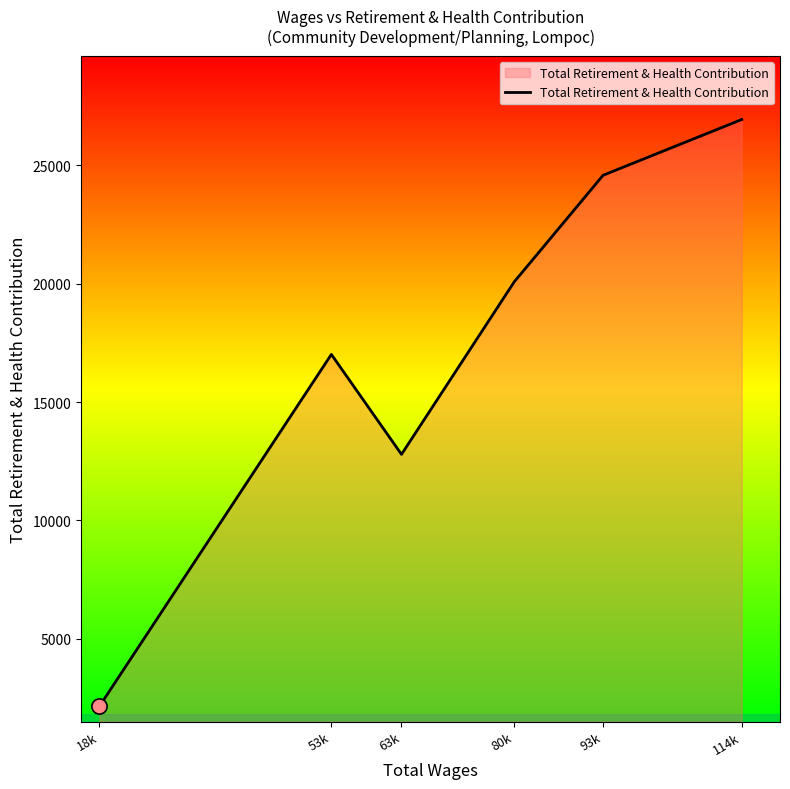

Which has a higher value, 114k or 18k?

114k